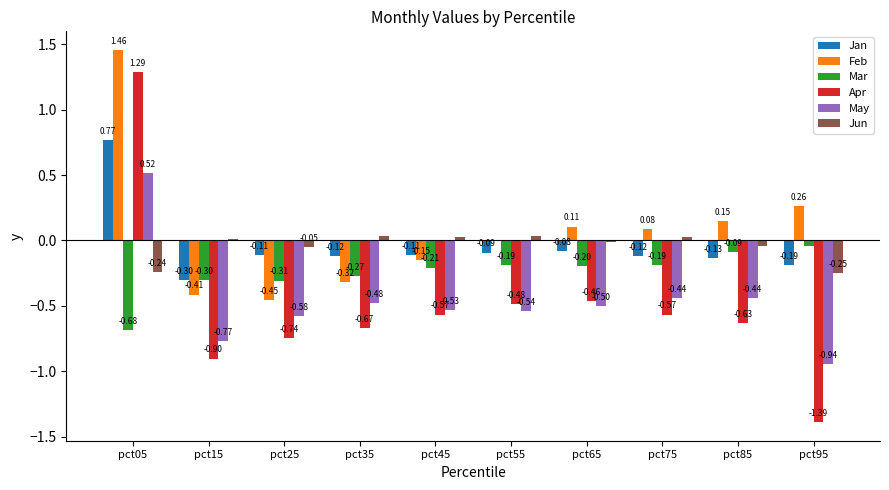

At which label is Jan closest to 0?

pct65